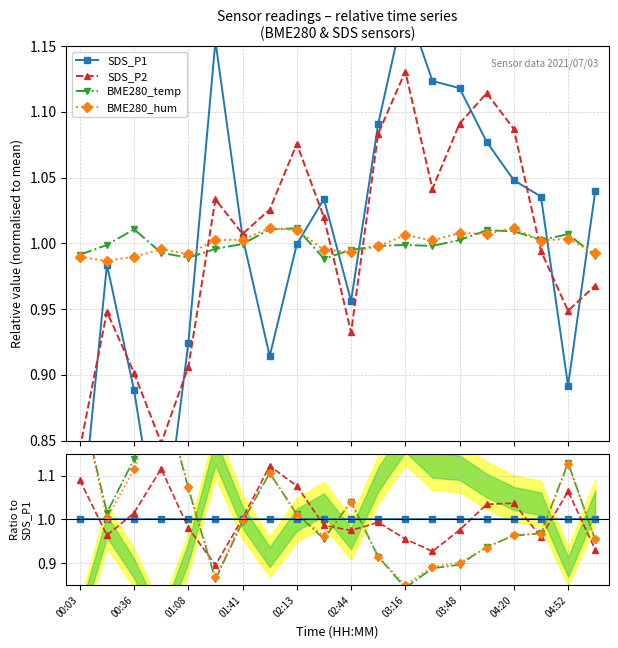

In BME280_hum, how many points are lower than both neighbors (excluding endpoints)?

4